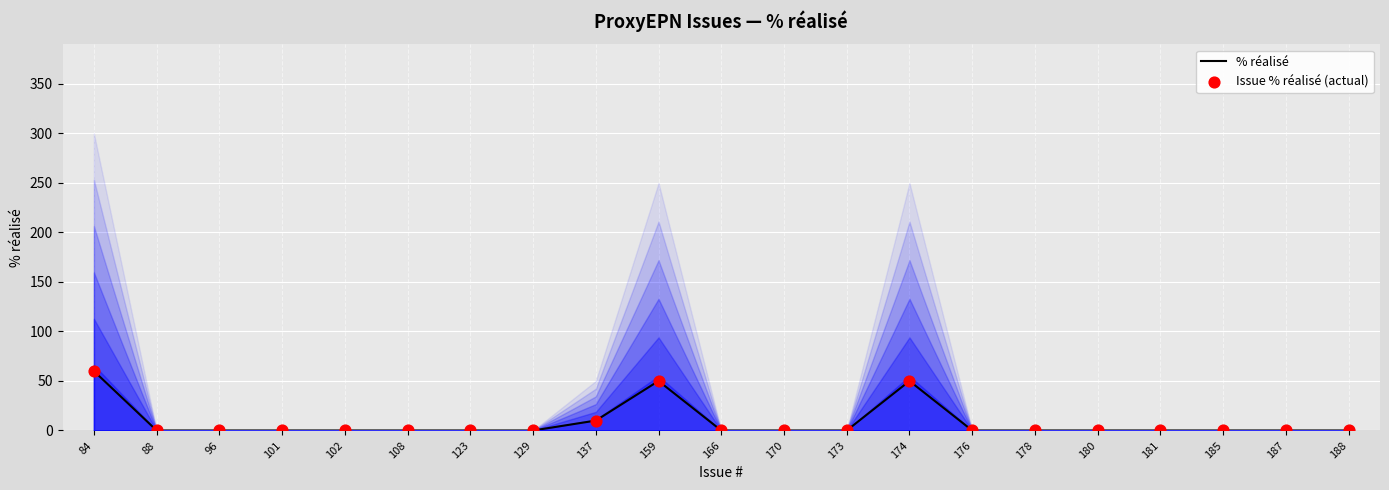

Which series contains the highest Y value?

% réalisé